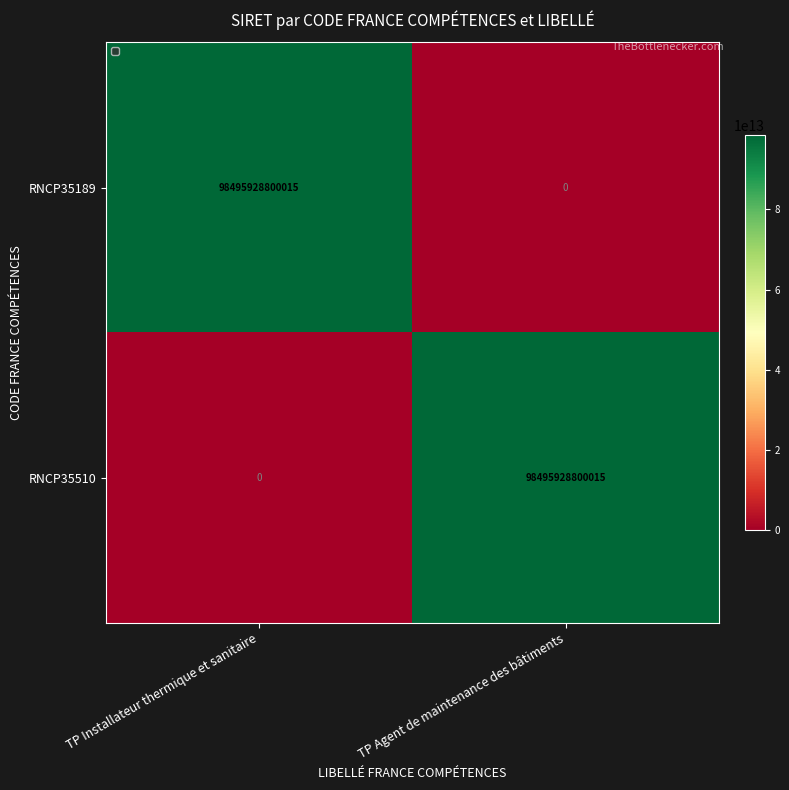

The RNCP35189 series shows 159640331275802 at TP Installateur thermique et sanitaire. True or false?

False